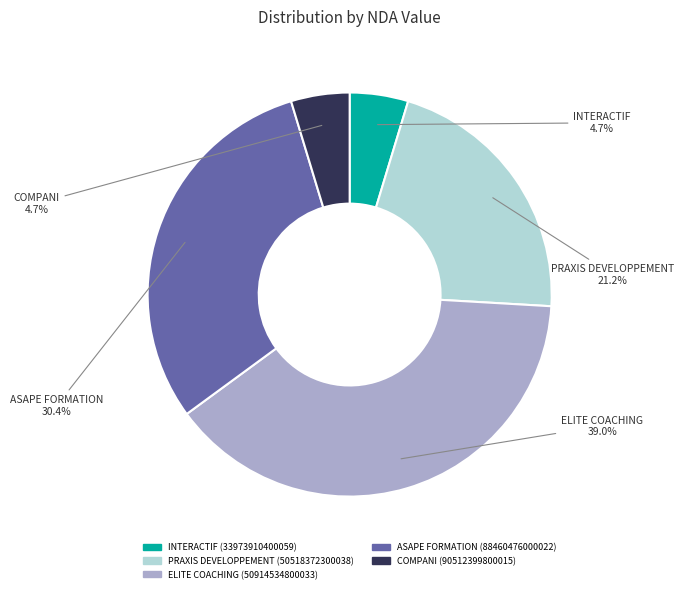

The PRAXIS DEVELOPPEMENT (50518372300038) slice represents 21% of the pie. True or false?

True